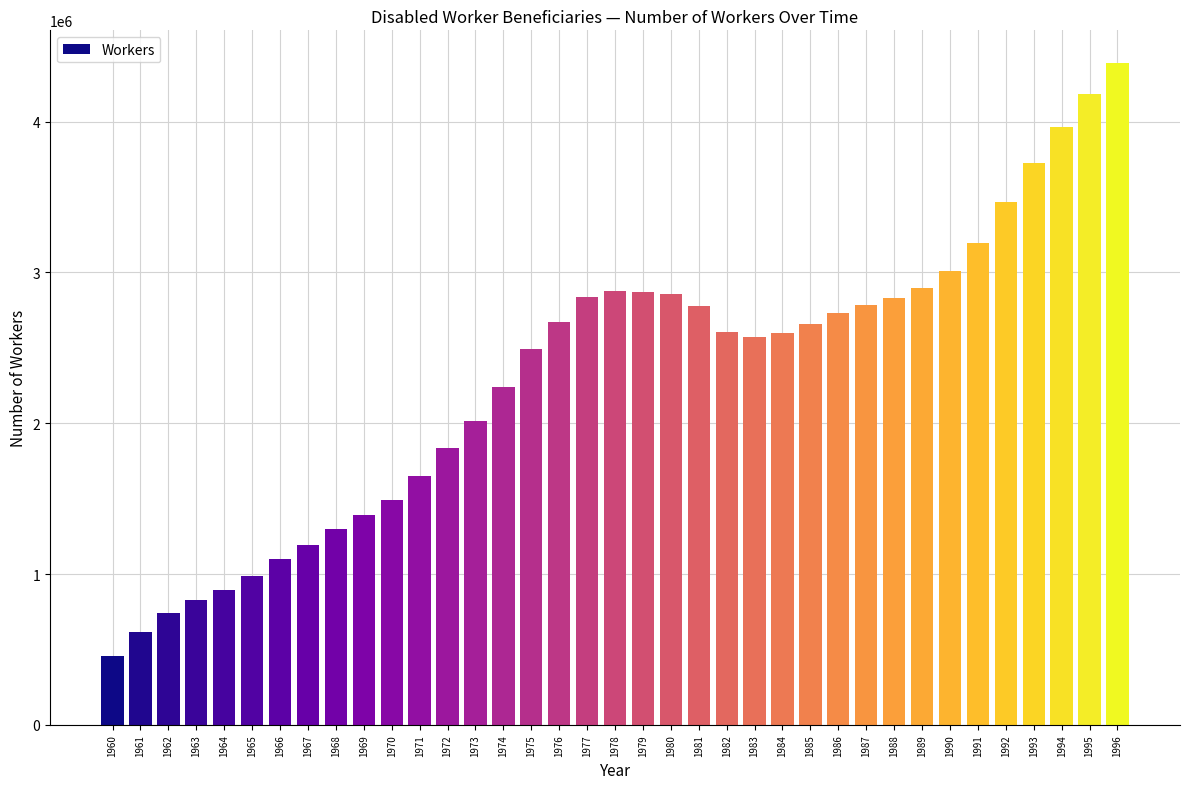

What is the maximum value shown in the chart?

4385623